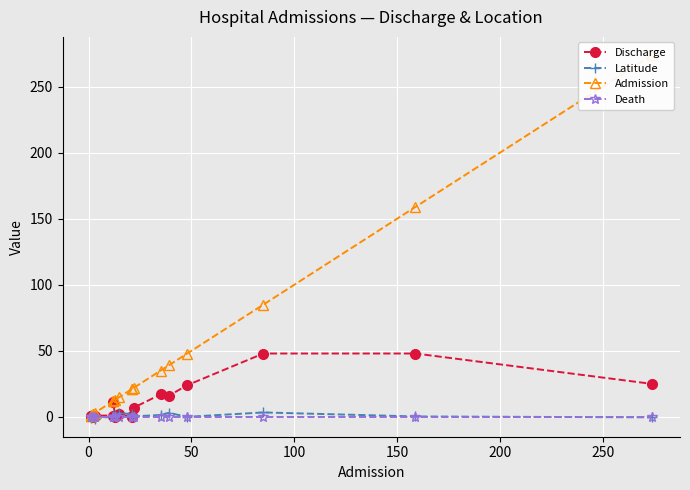

What is the sum of all Discharge values?

203.0